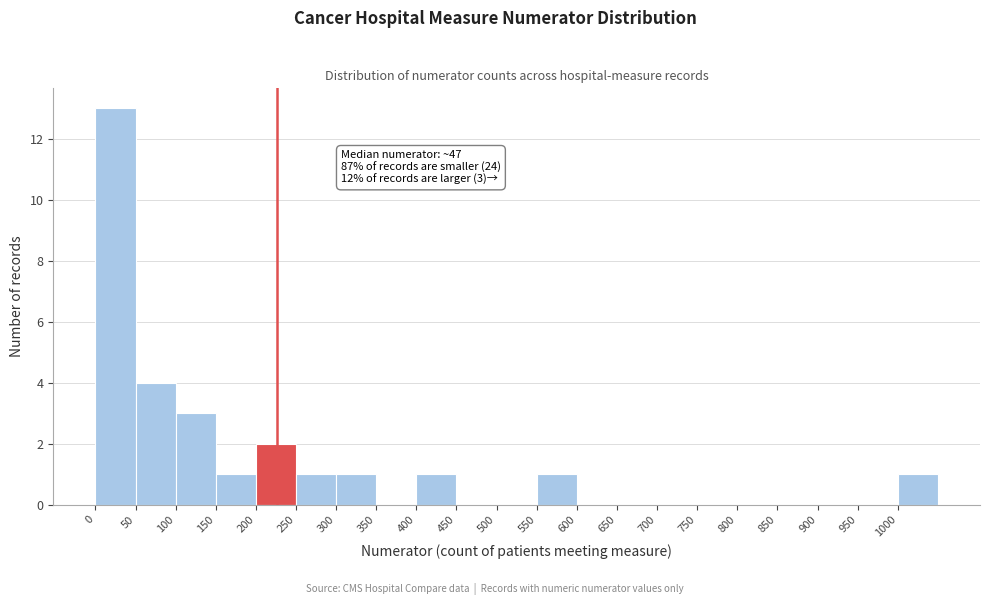

Which range on the x-axis has the tallest bar?

0 to 50